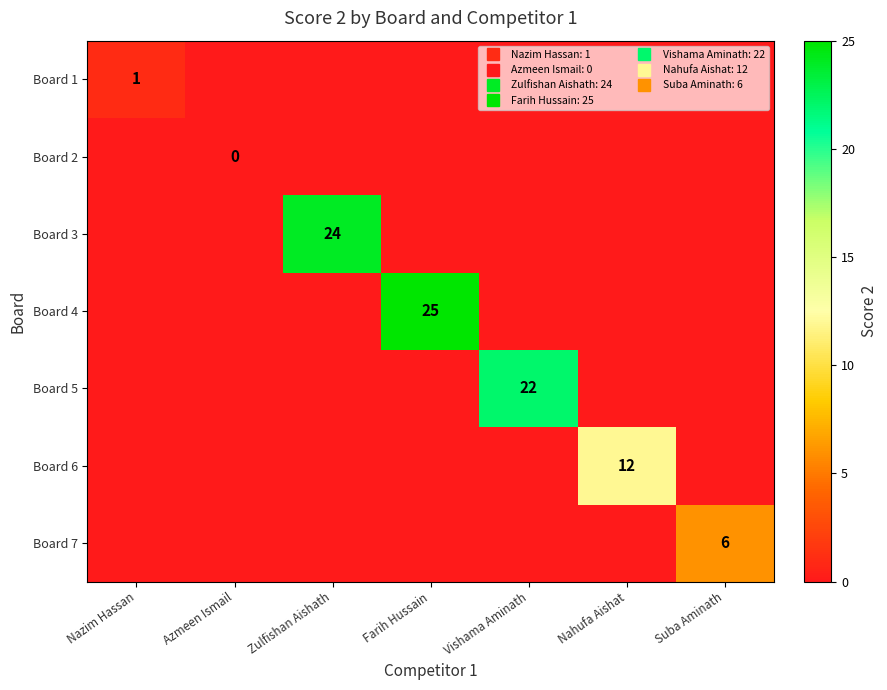

At how many categories does at least one series exceed 8?

4